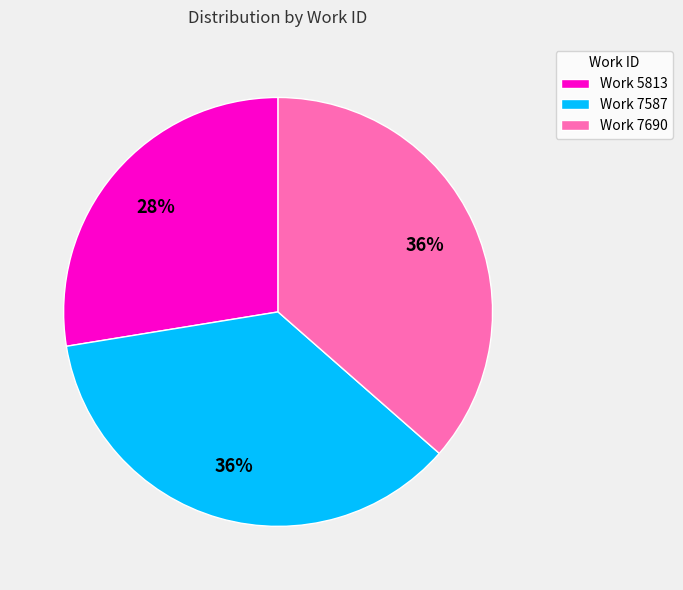

What percentage is the Work 7587 slice, to the nearest percent?

36%